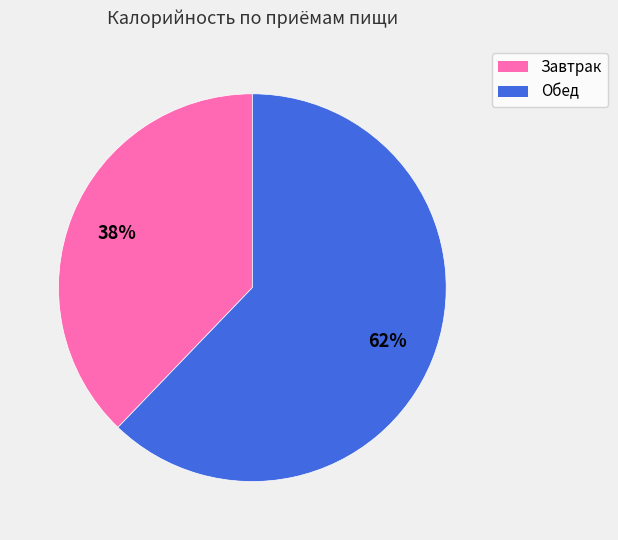

What is the smallest slice in the pie chart?

Завтрак